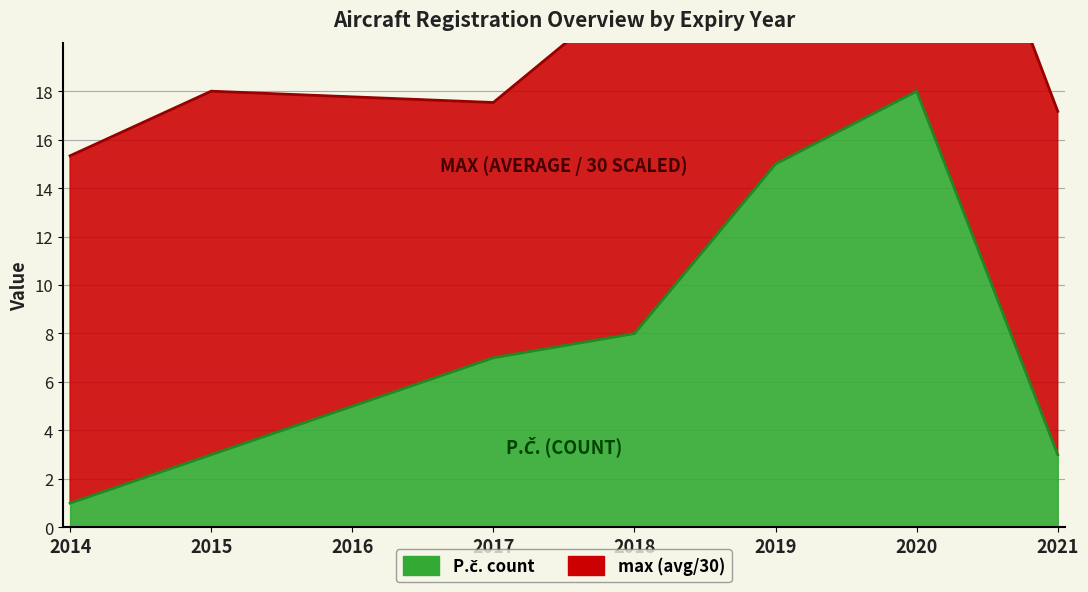

Does the chart have visible grid lines?

Yes